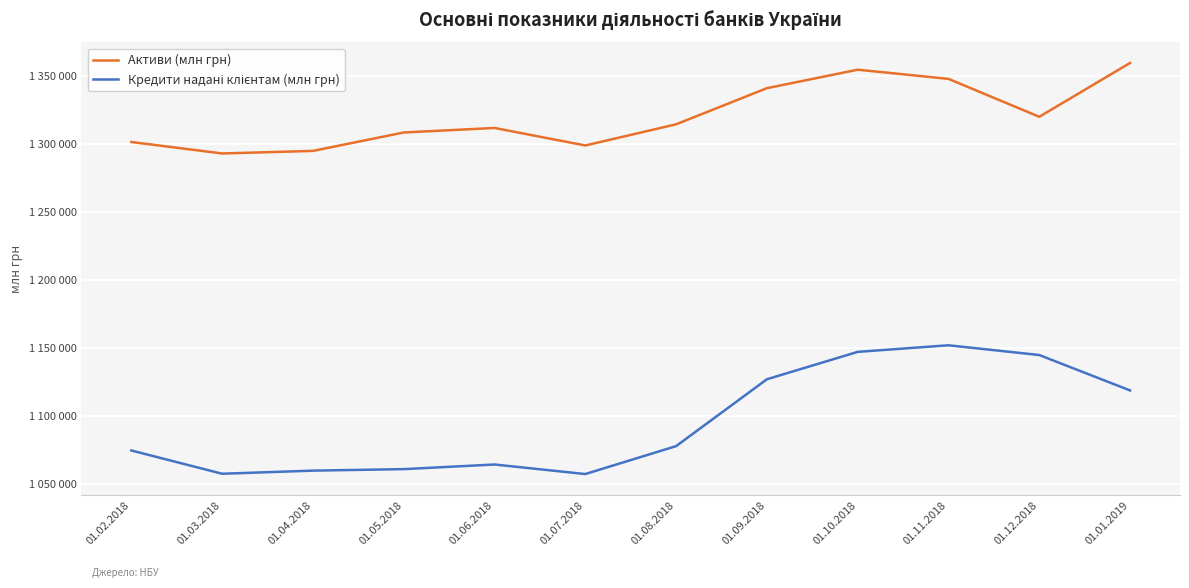

What is the average value of the Активи (млн грн) series?

1320623